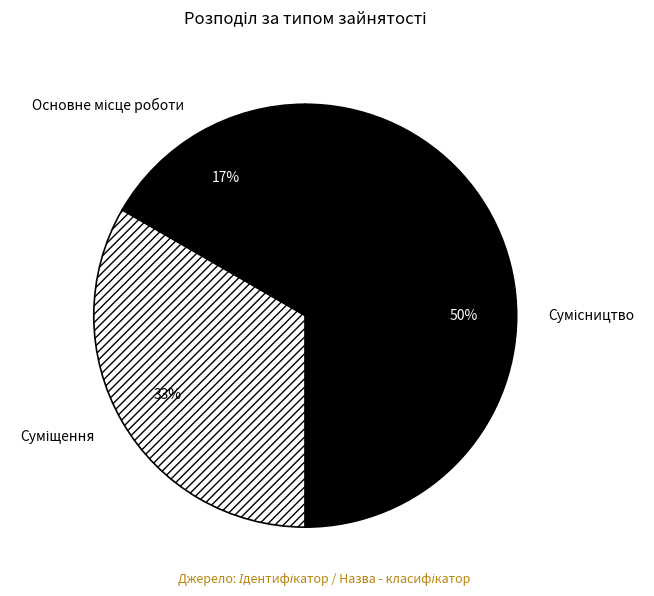

To the nearest percent, what is the difference between the largest and smallest slice percentages?

33%